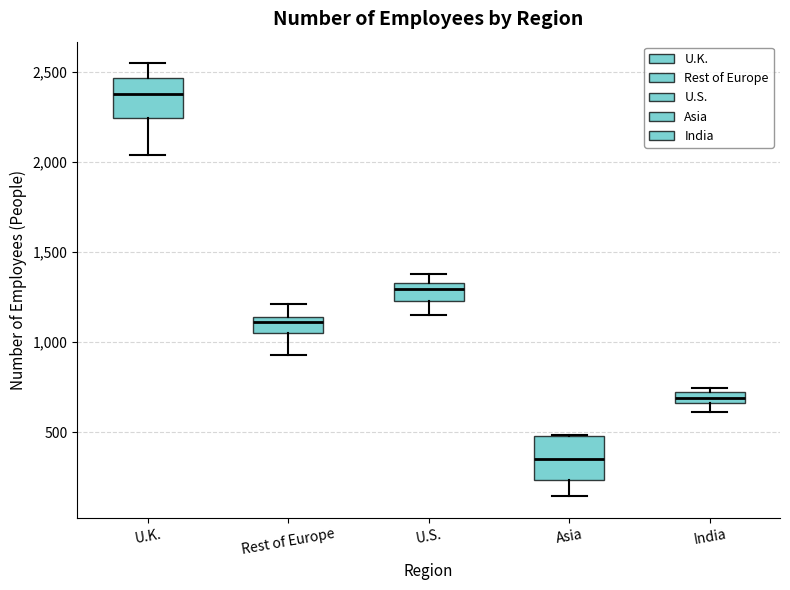

Which box has the highest median line?

U.K.